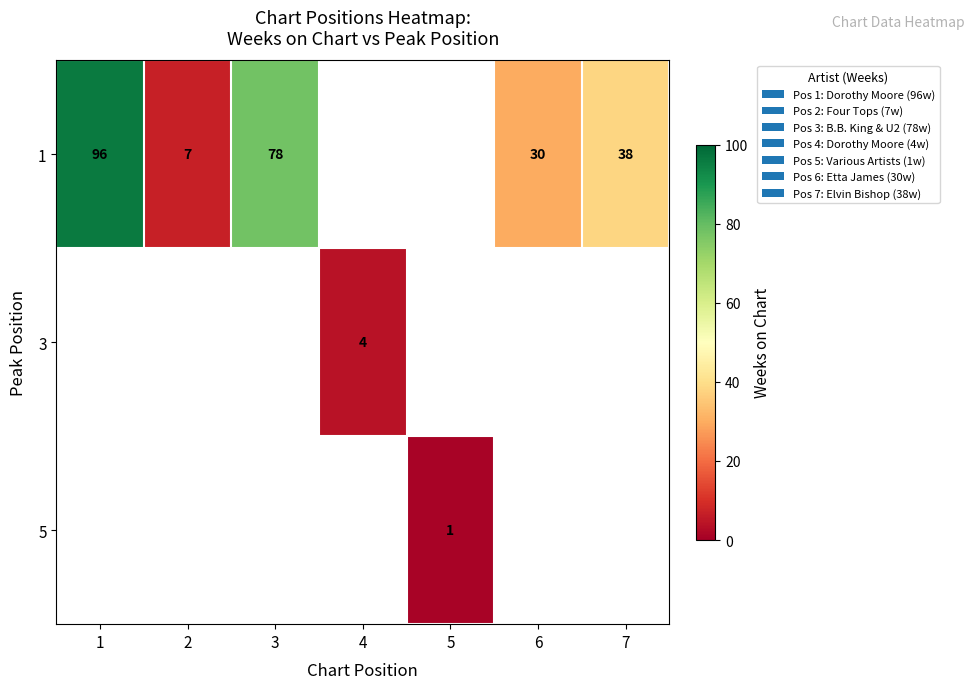

What is the maximum value shown in the chart?

96.0